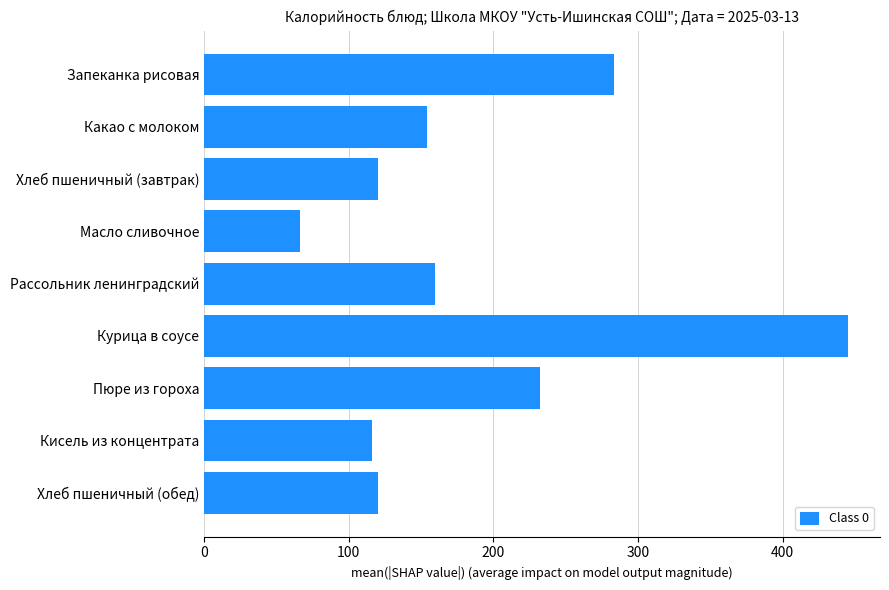

True or false: the data shows 613.7 at Курица в соусе.

False